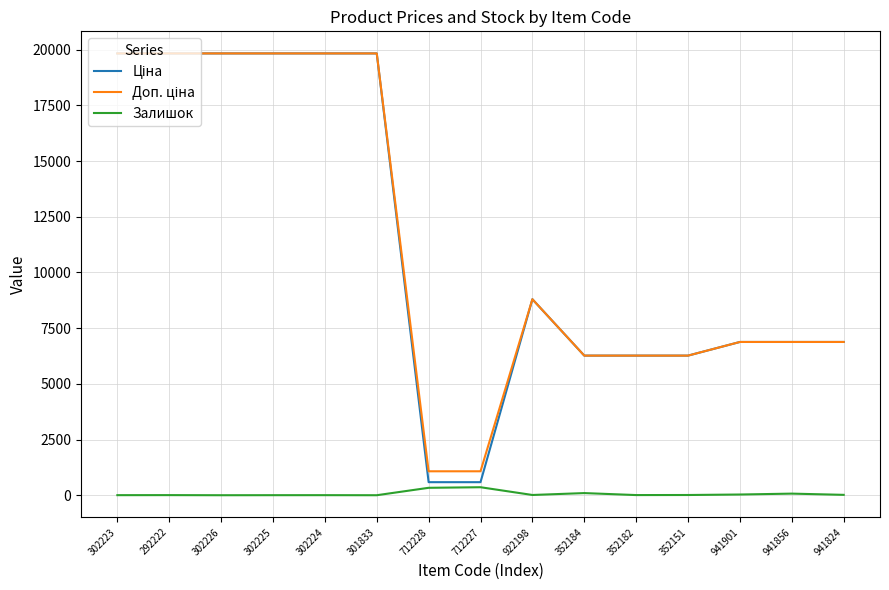

What position from the right is 302226?

13